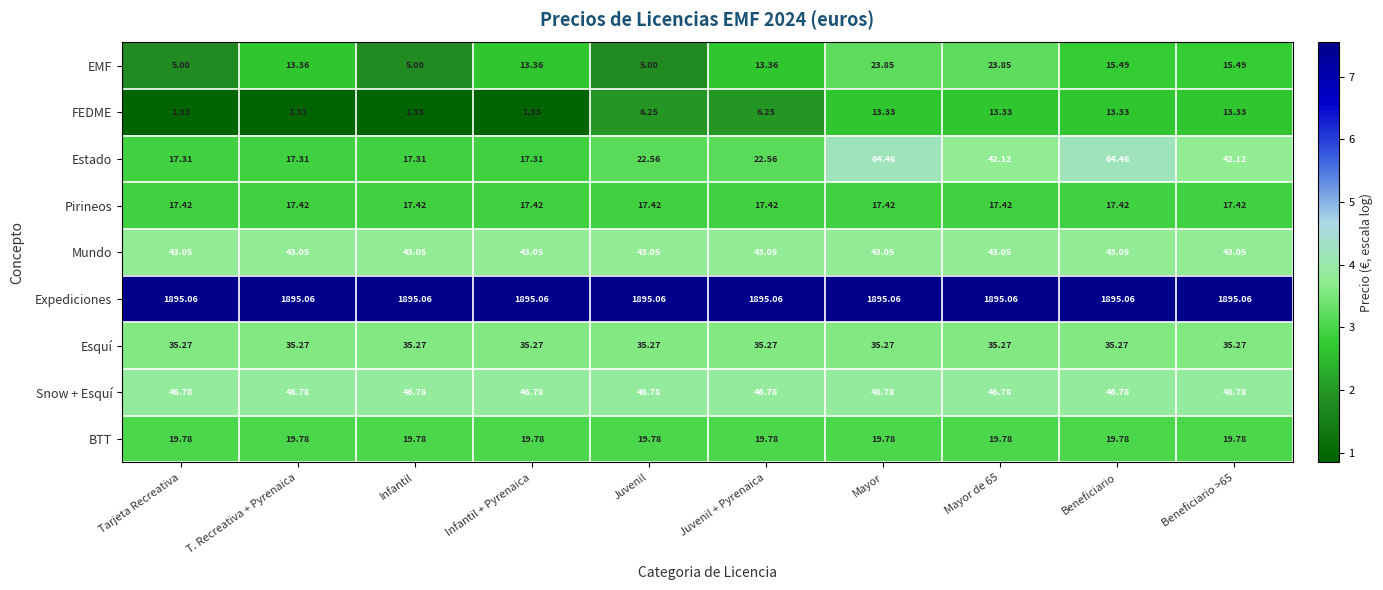

Rank the series at T. Recreativa + Pyrenaica from highest to lowest value.

Expediciones, Snow + Esquí, Mundo, Esquí, BTT, Pirineos, Estado, EMF, FEDME